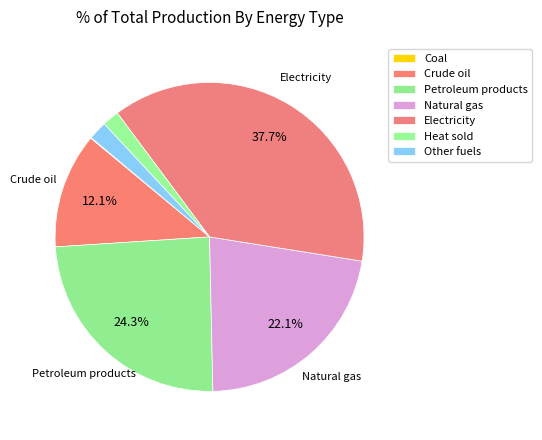

What is the total percentage of Petroleum products and Electricity?

62.0%